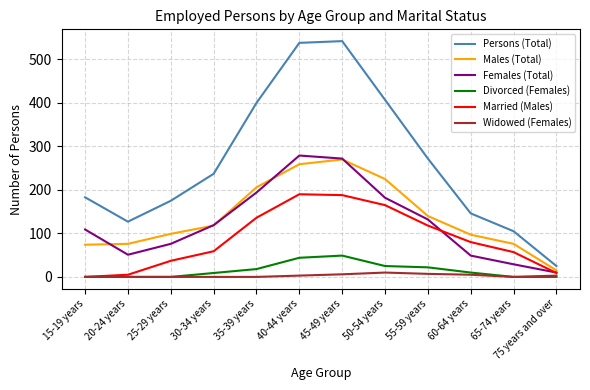

How many interior local peaks does the Females (Total) series have?

1